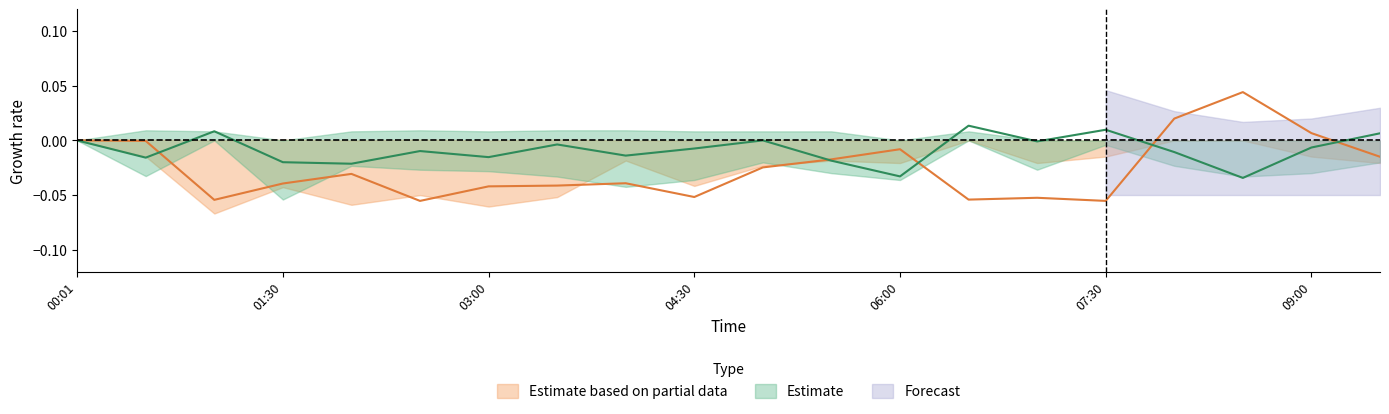

What is the label of the 2nd point from the left?

00:30